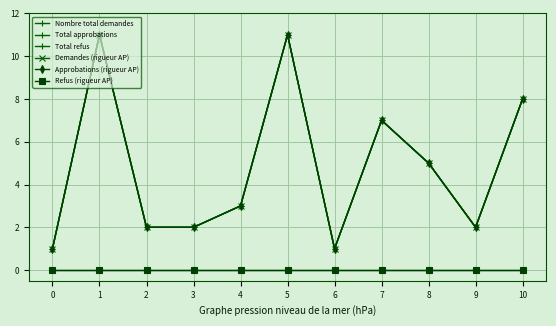

Between 10 and 2, which is larger?

10